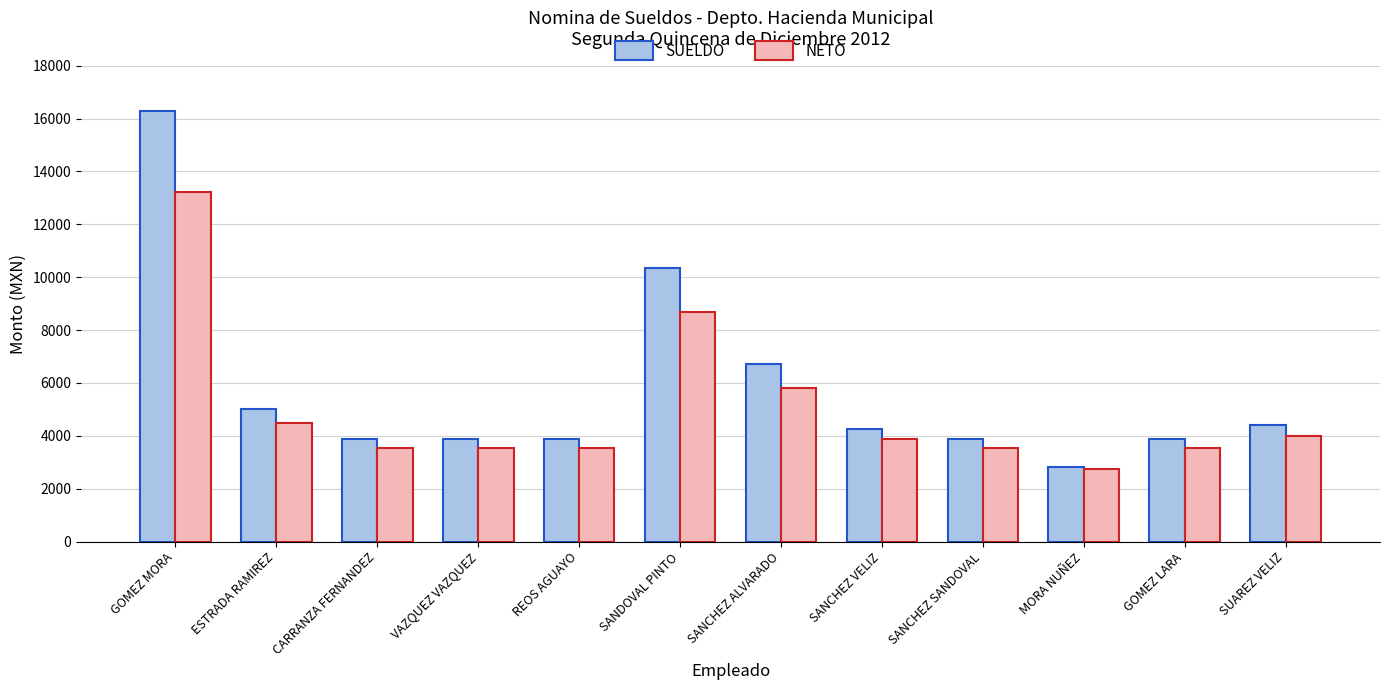

What is the approximate value of SUELDO at GOMEZ MORA, to the nearest 50?

16300